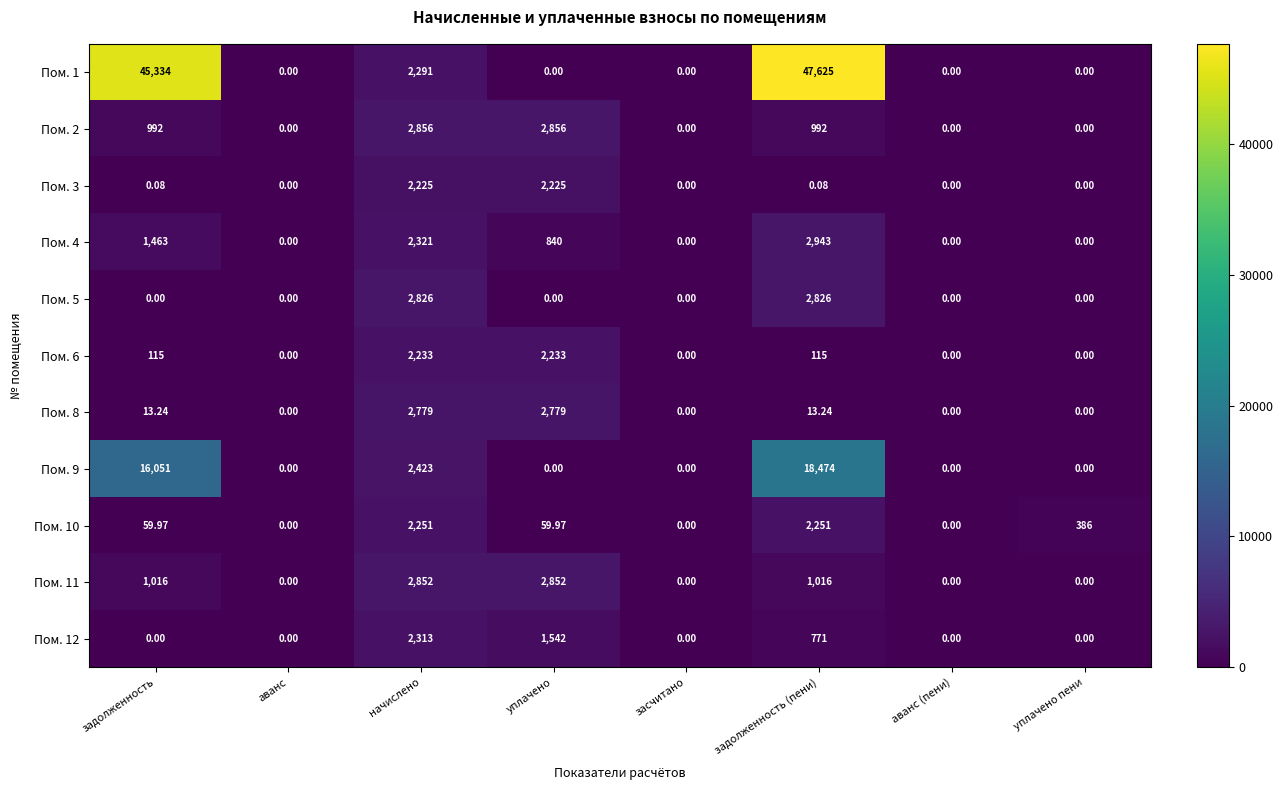

Is the value of Пом. 3 at уплачено greater than the value of Пом. 1 at засчитано?

Yes